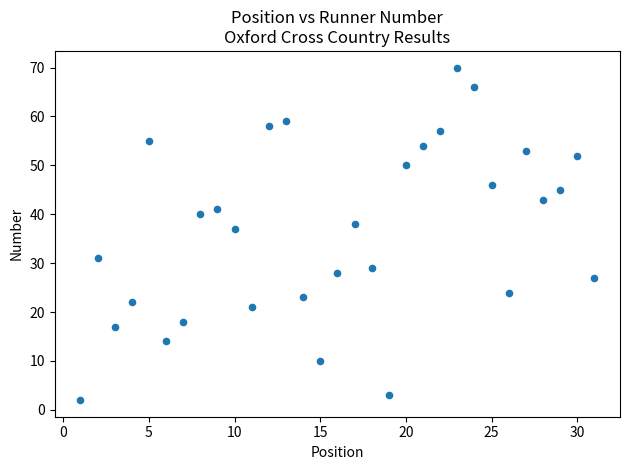

What Y value in the scatter plot is closest to 36?

37